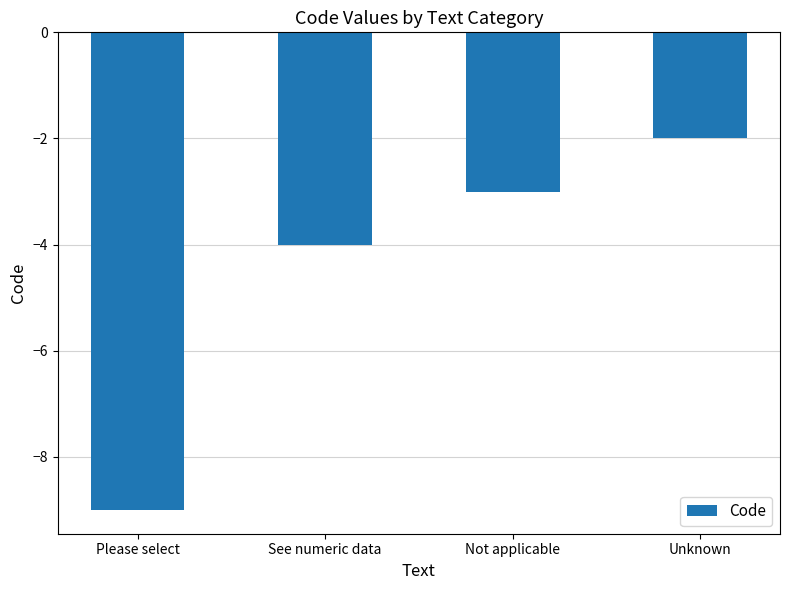

How many bars are there in total?

4